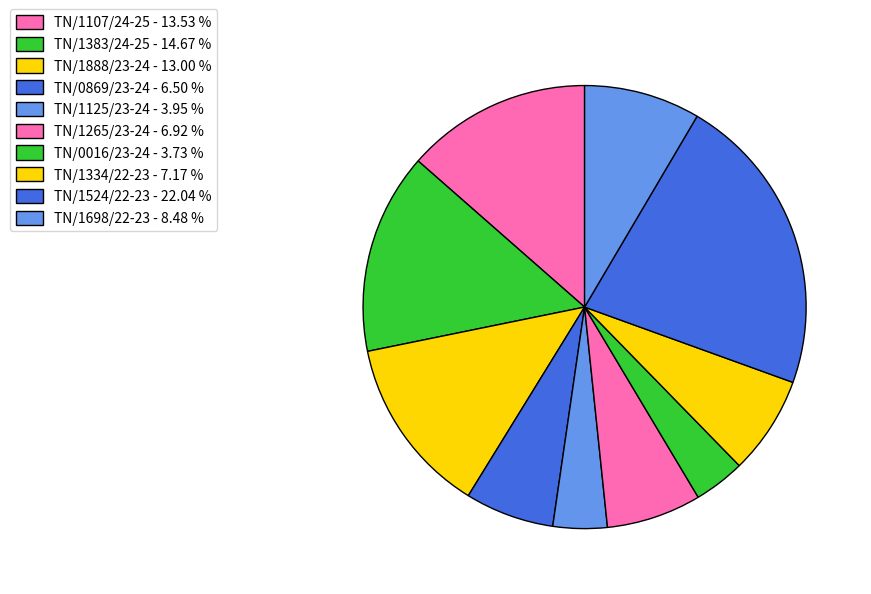

What percentage is the TN/1524/22-23 slice, to the nearest percent?

22%